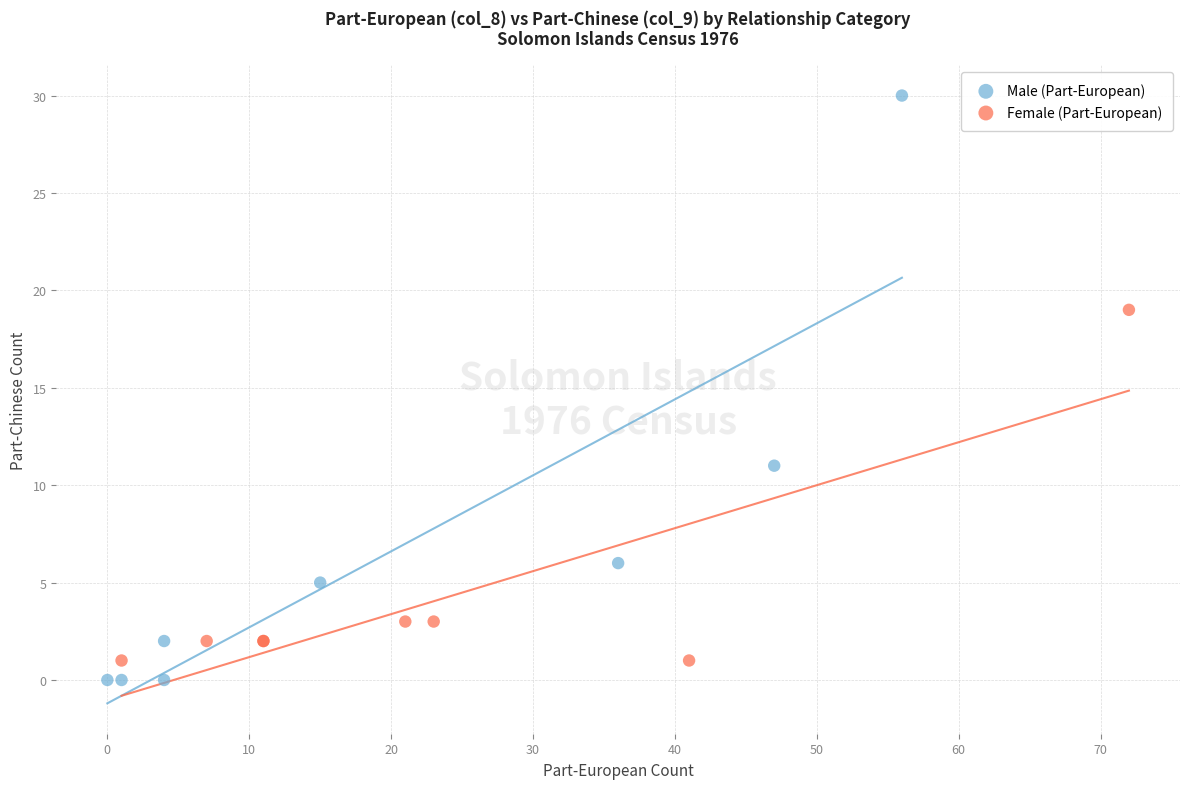

What are all the series names shown in the legend?

Male (Part-European), Female (Part-European)